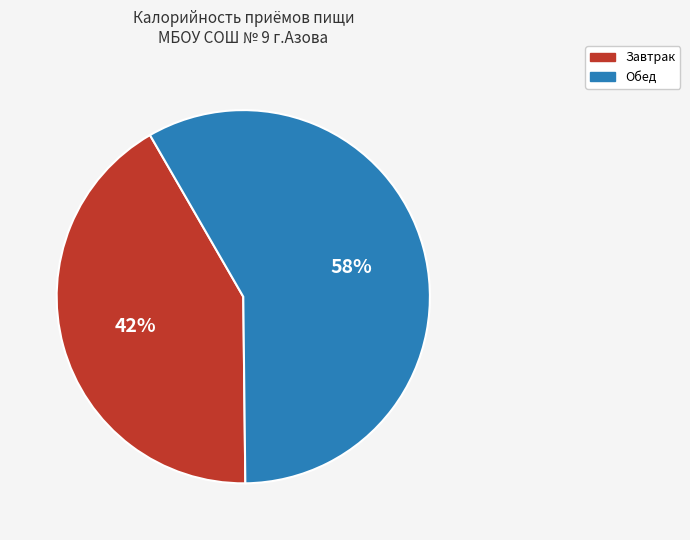

Count the number of slices in the pie.

2